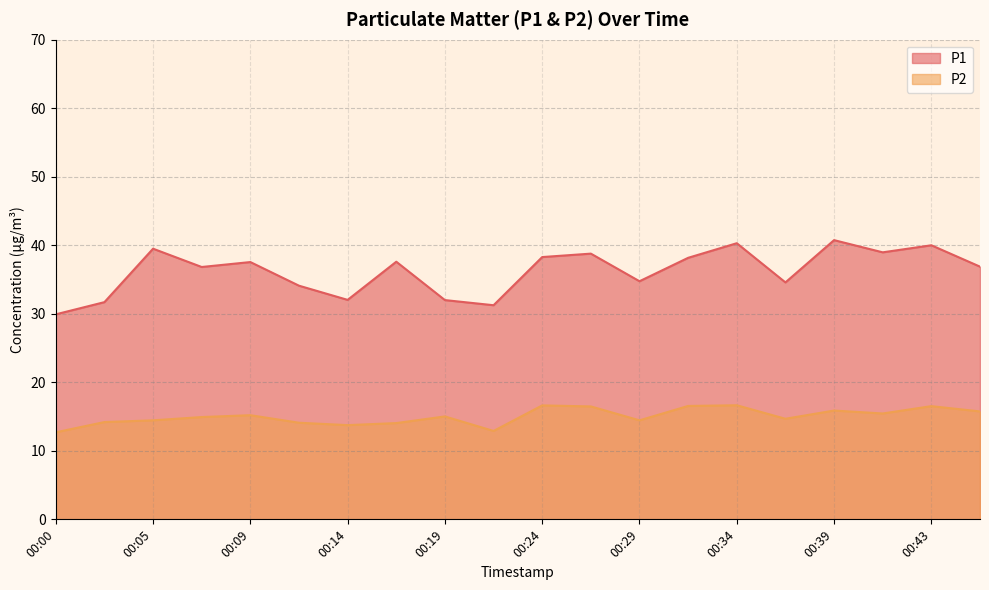

True or false: P2 has more than 0 interior local peaks.

True